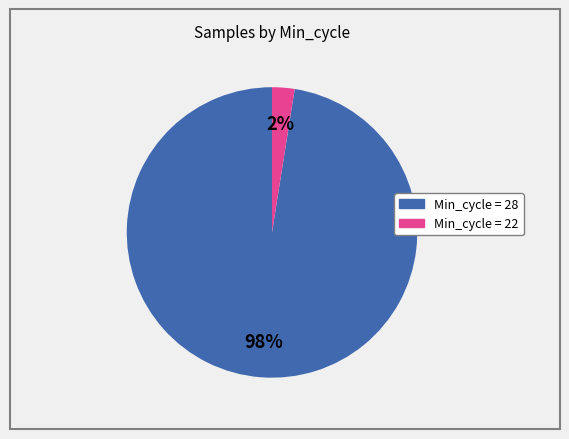

To the nearest percent, what is the average slice percentage?

50%